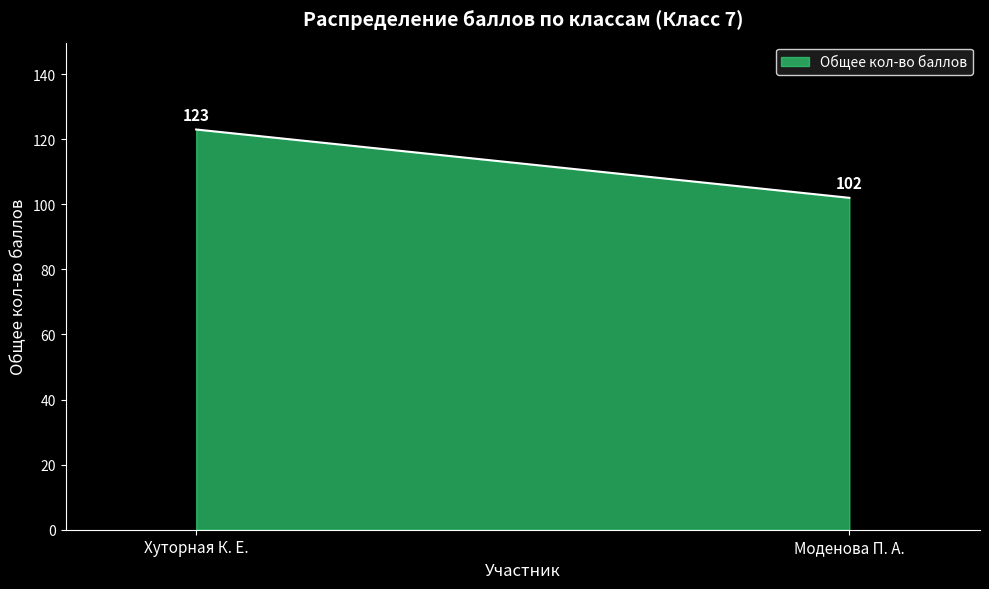

What is the sum of all values?

225